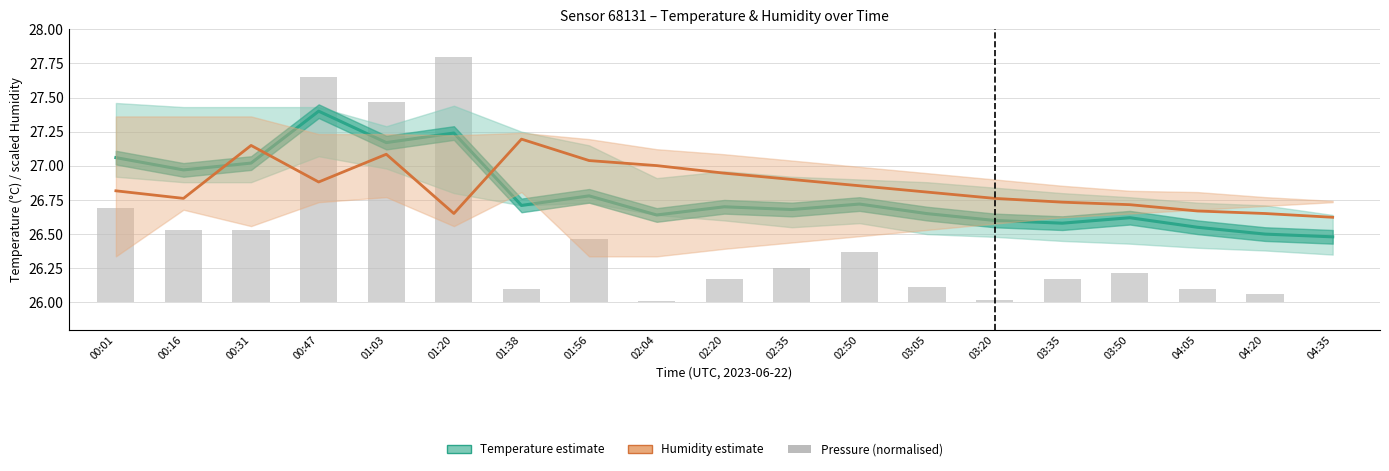

How many groups of bars are there?

19